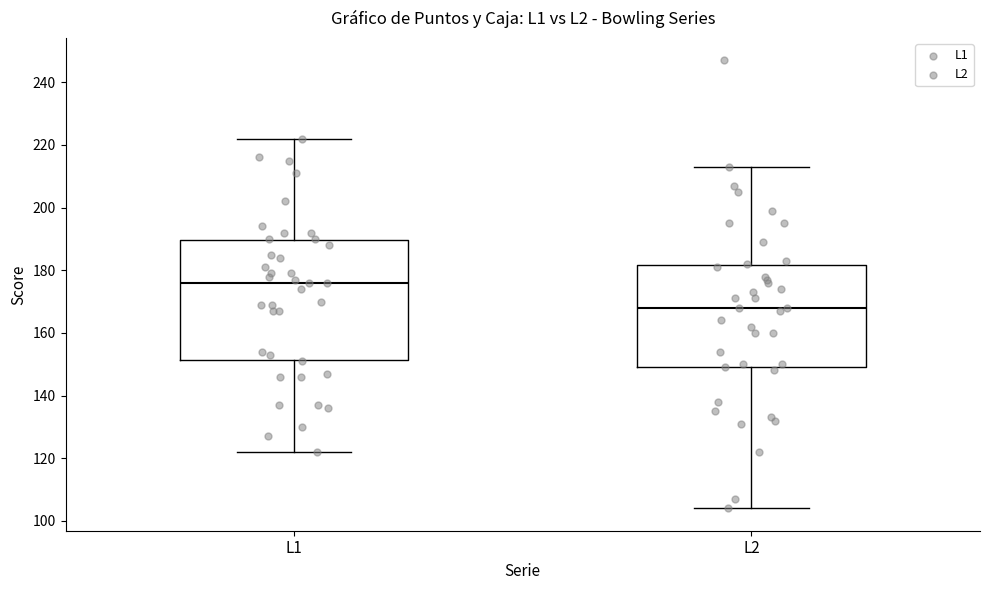

Where does the upper whisker of the box for L1 end on the y-axis? The values are not printed on the chart, so give them approximately, as read against the axis.

222